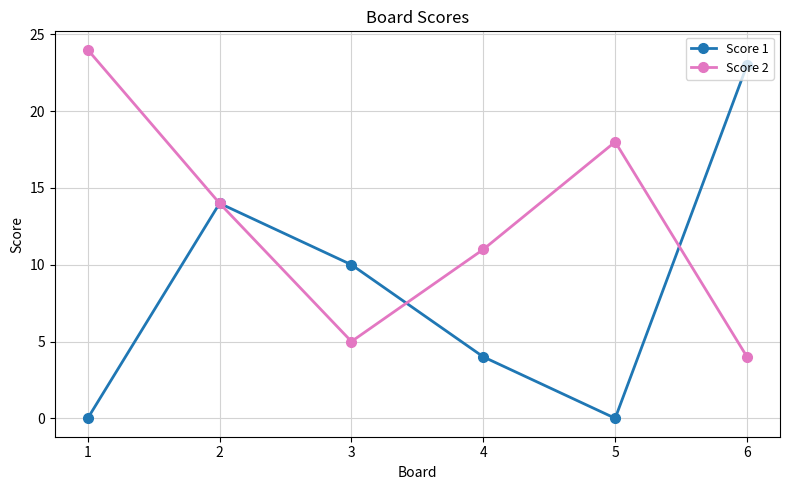

Reading left to right, extract all data points from this chart.

Score 1: 0	14	10	4	0	23
Score 2: 24	14	5	11	18	4